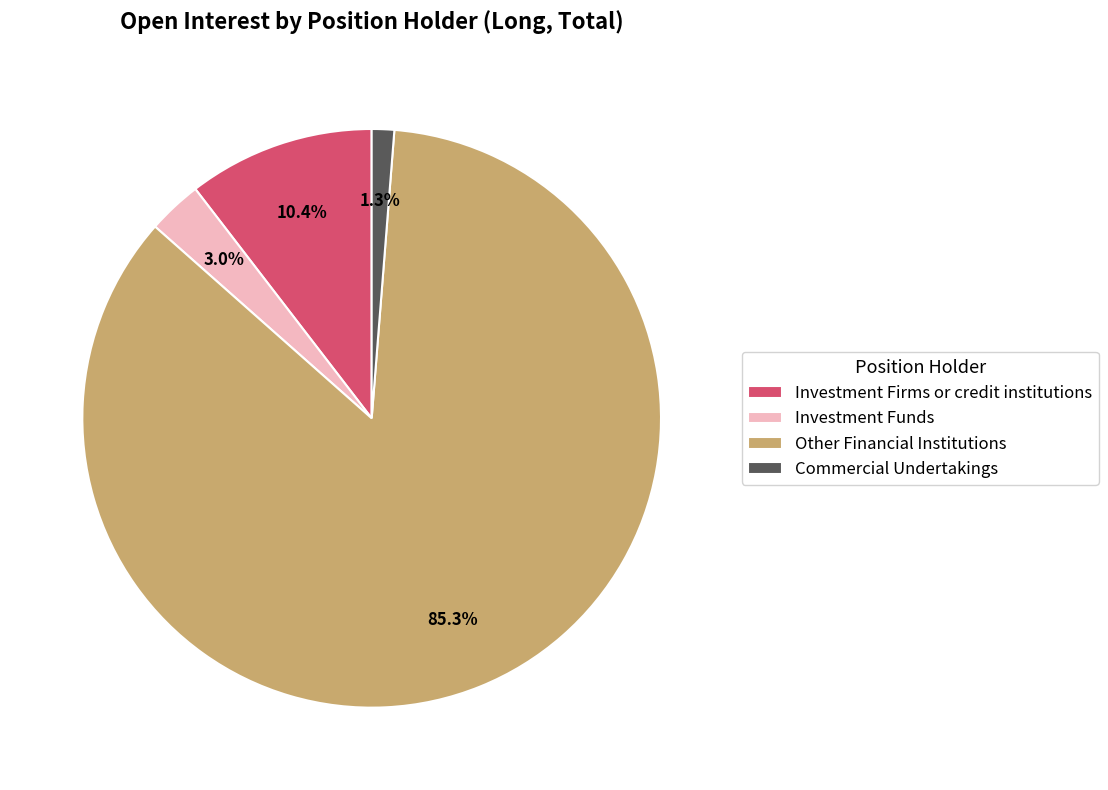

Which category has the smallest portion of the pie?

Commercial Undertakings